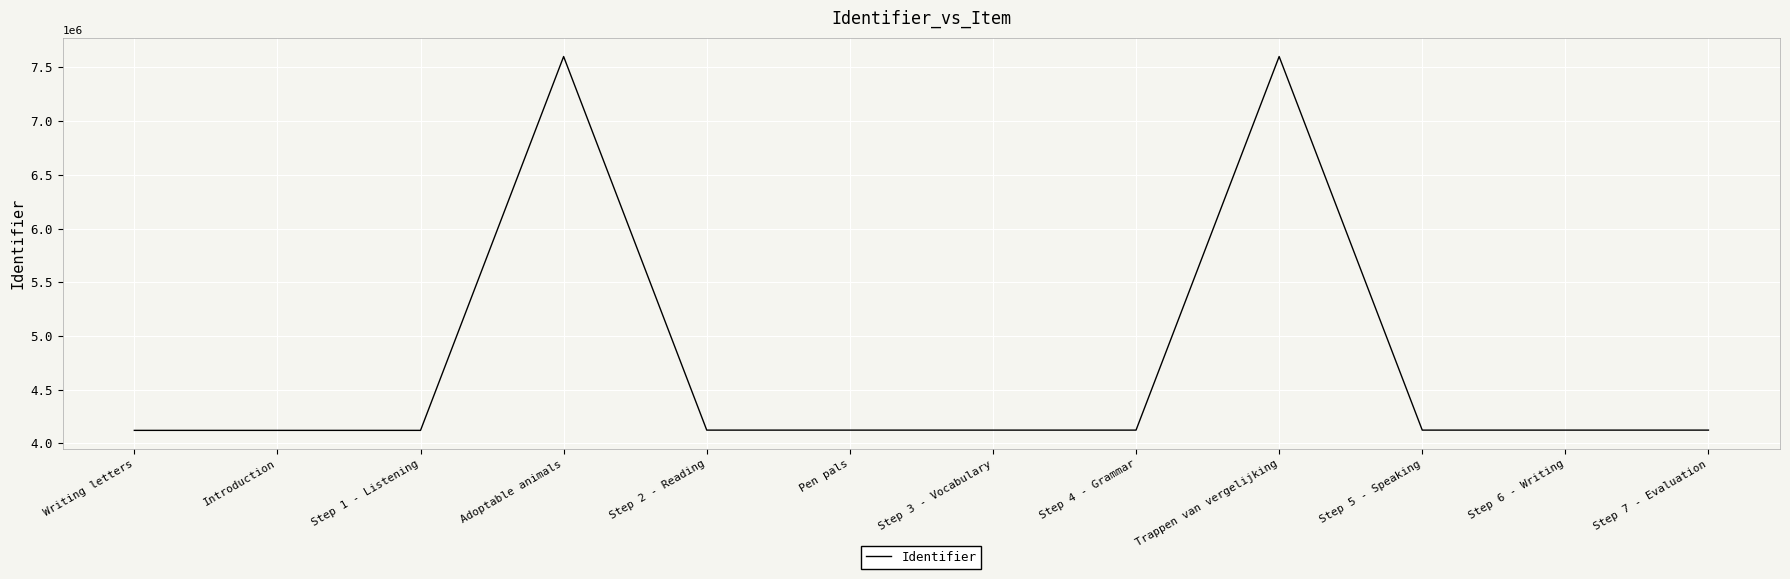

What value does the data have at Step 5 - Speaking, to the nearest 10?

4123360